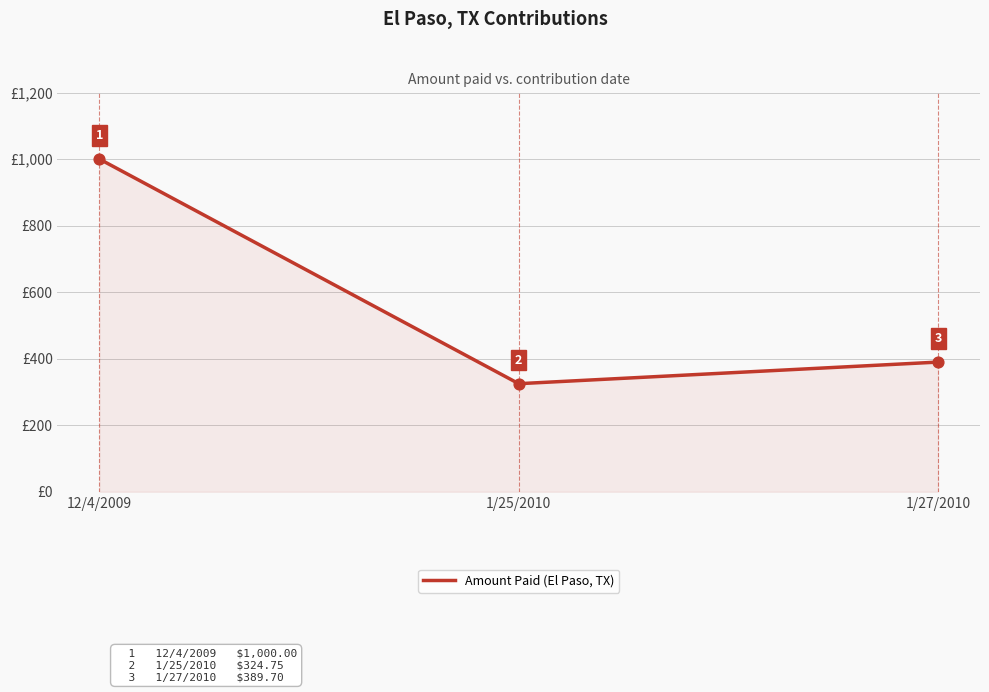

What is the ratio of the value at 1/25/2010 to the value at 12/4/2009?

0.3